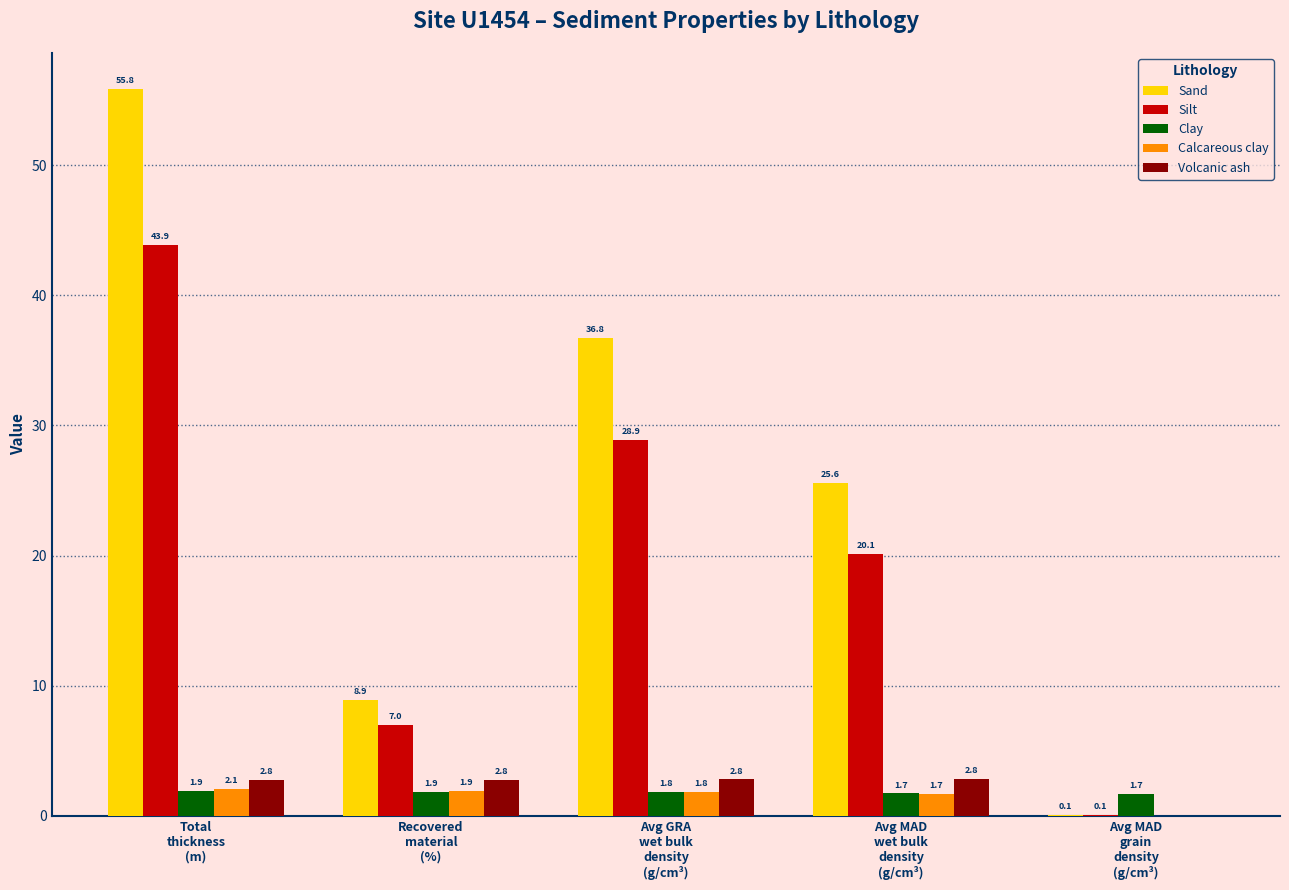

How many series are shown in this chart?

5